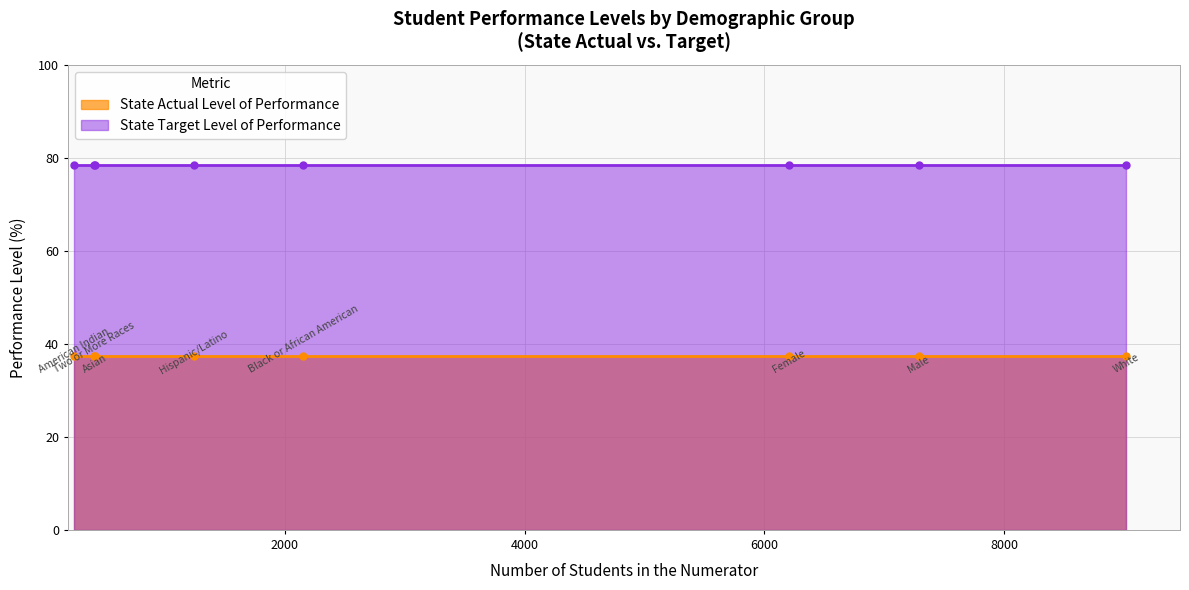

What are all the series names shown in the legend?

State Actual Level of Performance, State Target Level of Performance